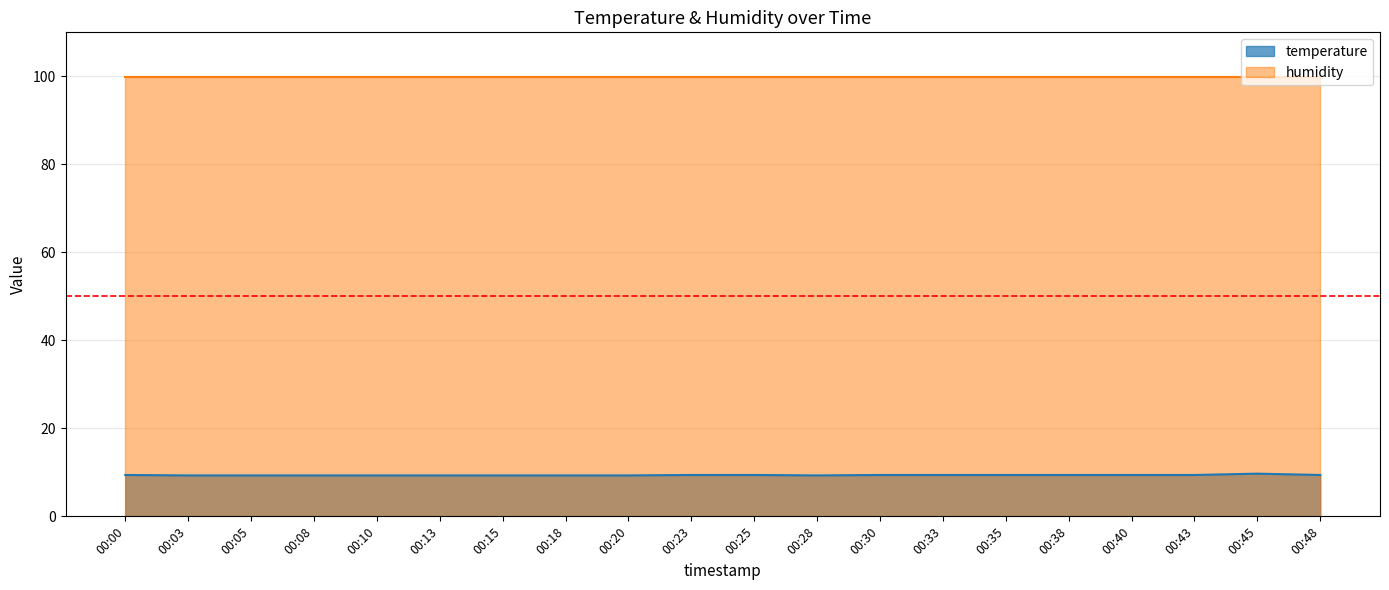

Reading left to right, what are all the values shown in this chart?

9.4	9.3	9.3	9.3	9.3	9.3	9.3	9.3	9.3	9.4	9.4	9.3	9.4	9.4	9.4	9.4	9.4	9.4	9.7	9.4